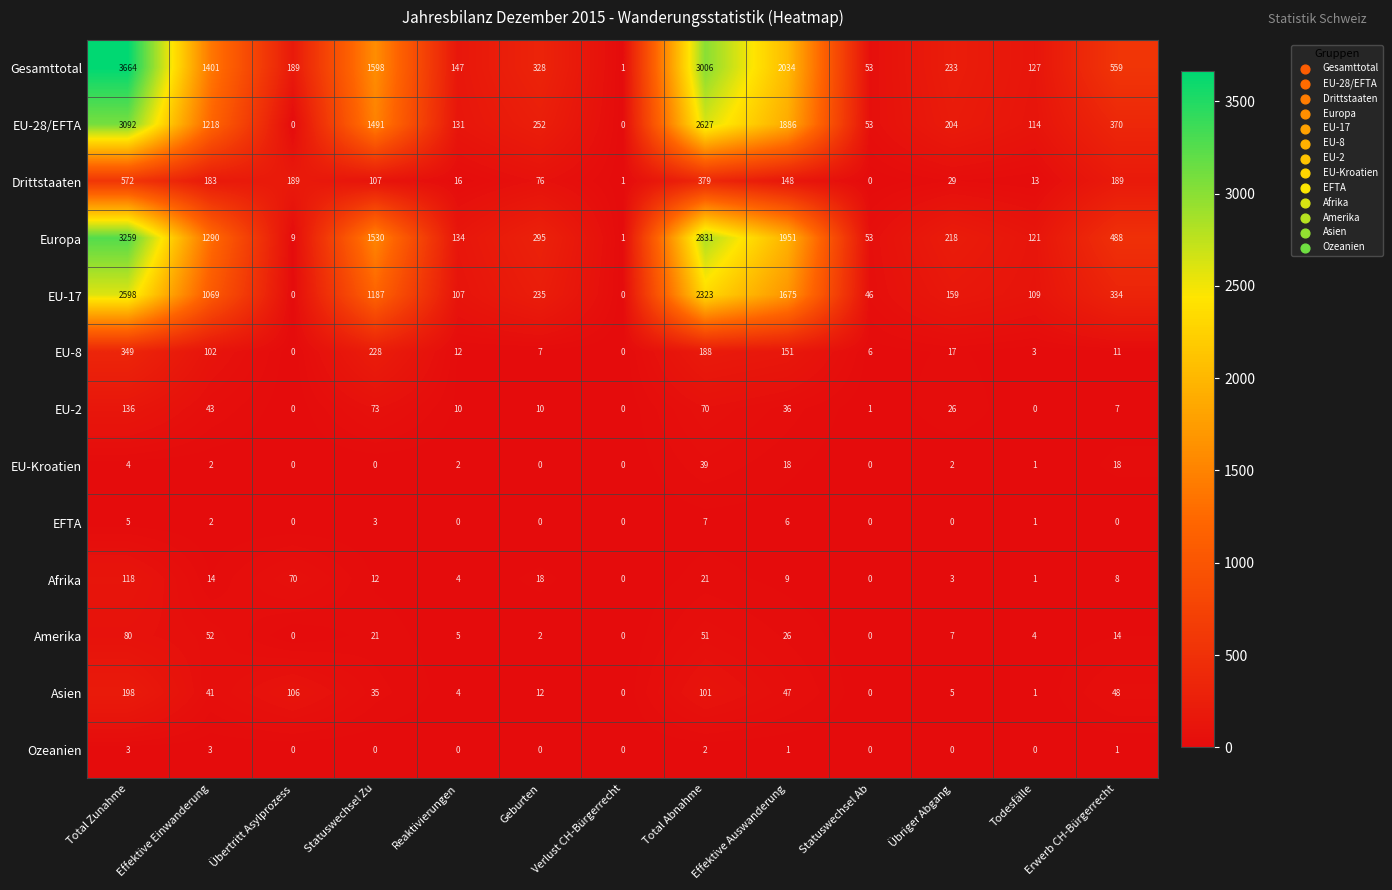

Rank the categories by Europa value from highest to lowest.

Total Zunahme, Total Abnahme, Effektive Auswanderung, Statuswechsel Zu, Effektive Einwanderung, Erwerb CH-Bürgerrecht, Geburten, Übriger Abgang, Reaktivierungen, Todesfälle, Statuswechsel Ab, Übertritt Asylprozess, Verlust CH-Bürgerrecht